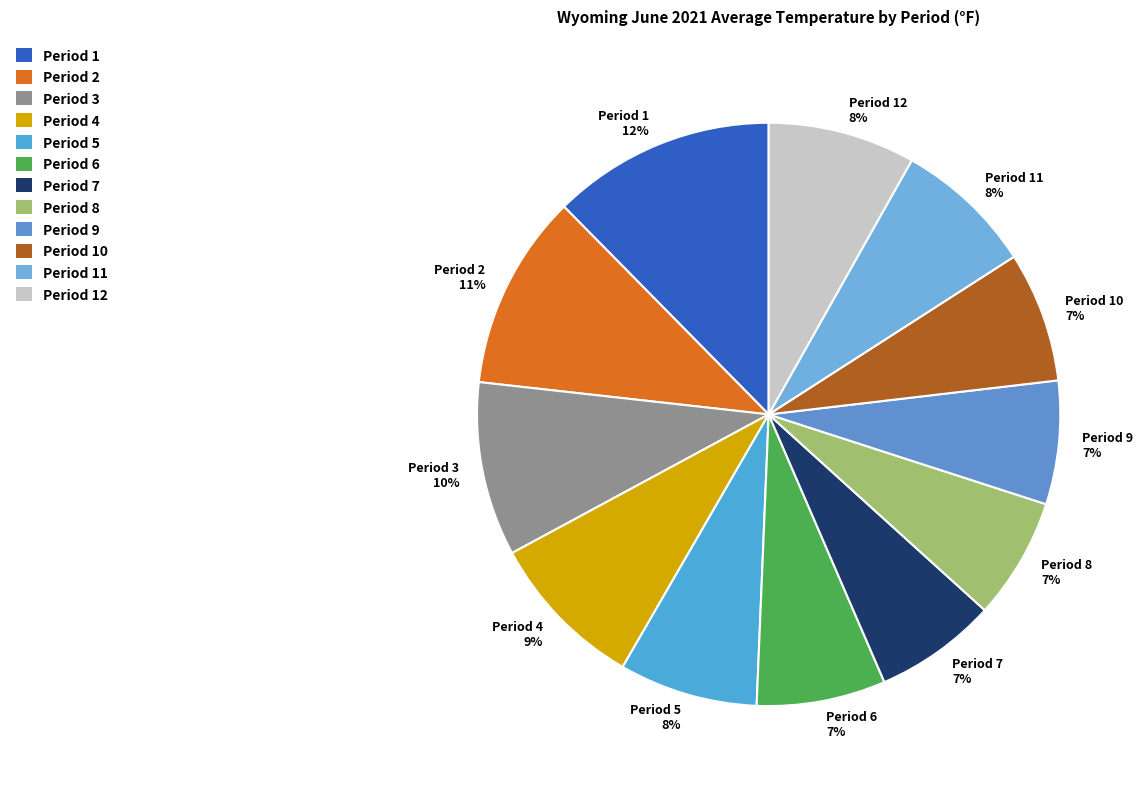

To the nearest percent, what portion does Period 2 11% represent?

11%